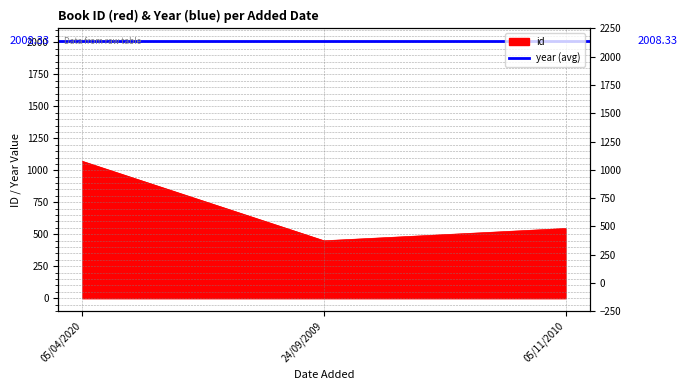

At which label does the data first exceed 545?

05/04/2020